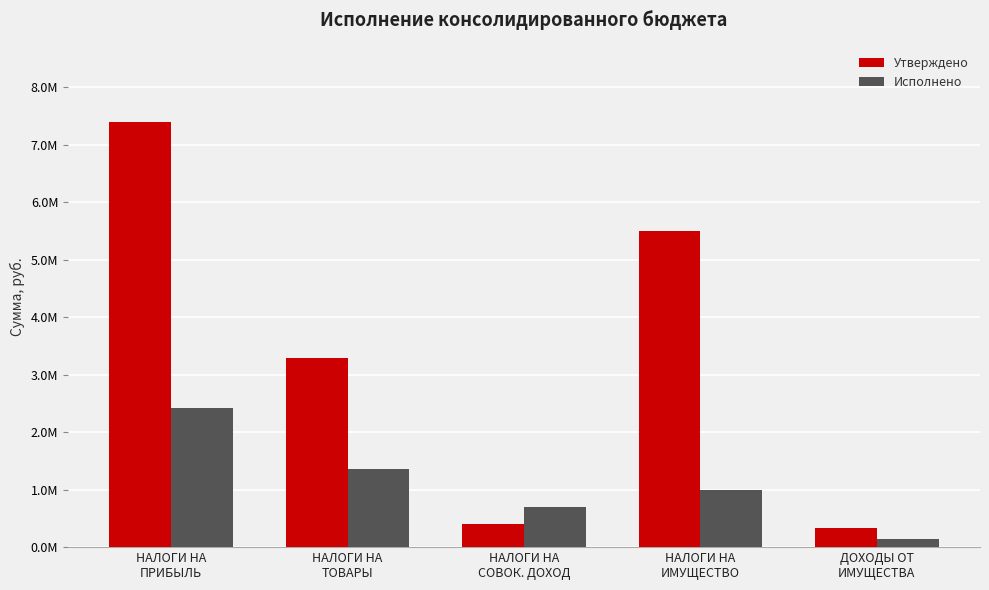

At НАЛОГИ НА
ПРИБЫЛЬ, list the series in order from largest to smallest.

Утверждено, Исполнено